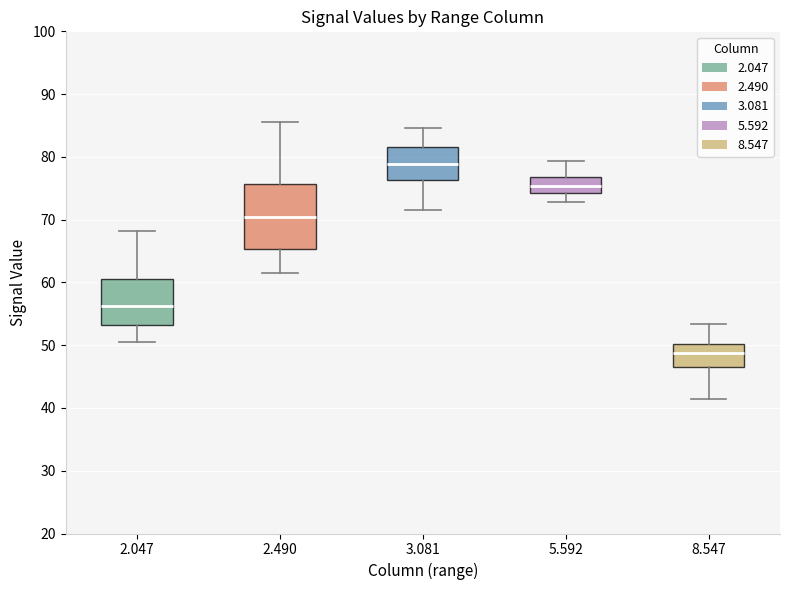

Reading left to right, transcribe this box plot: for each box, give where its median line is, the range the box spans, and where its two whiskers end, as read against the y-axis. The values are not printed on the chart, so give them approximately, as read against the axis.

2.047: median 56, box 53 to 61, whiskers 51 to 68
2.490: median 70, box 65 to 76, whiskers 62 to 86
3.081: median 79, box 76 to 82, whiskers 72 to 85
5.592: median 75, box 74 to 77, whiskers 73 to 79
8.547: median 49, box 47 to 50, whiskers 41 to 53